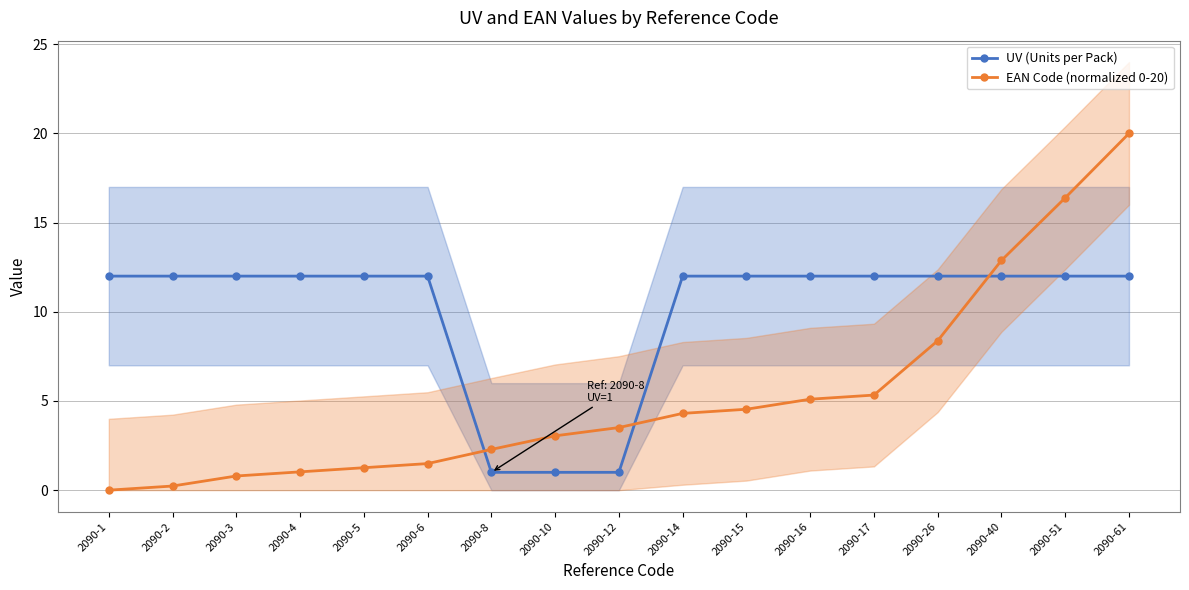

What is the difference between the maximum and second lowest values in the EAN Code (normalized 0-20) series?

19.8